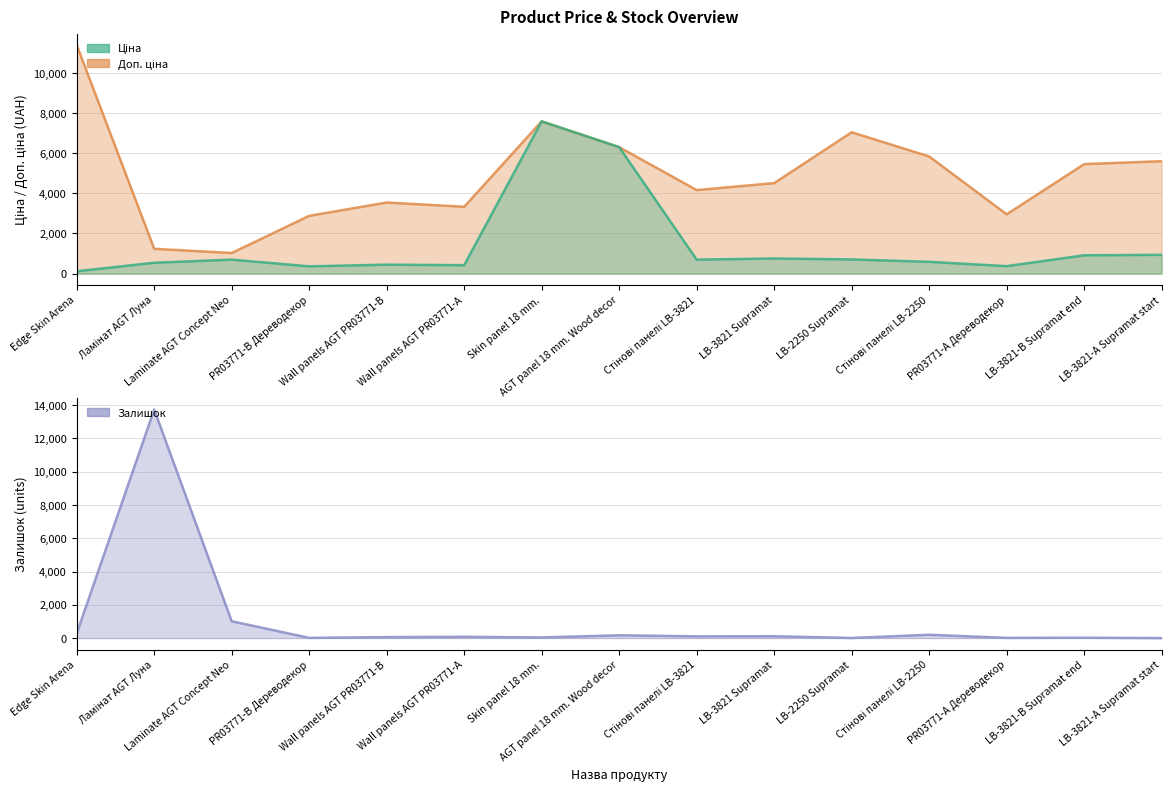

Reading left to right, list all the values displayed in this chart.

Ціна: Edge Skin Arena=114.1	Ламінат AGT Луна=539.0	Laminate AGT Concept Neo=693.7	PR03771-B Дереводекор=359.9	Wall panels AGT PR03771-B=443.1	Wall panels AGT PR03771-А=416.6	Skin panel 18 mm.=7596.5	AGT panel 18 mm. Wood decor=6308.8	Стінові панелі LB-3821=694.3	LB-3821 Supramat=752.2	LB-2250 Supramat=705.1	Стінові панелі LB-2250=584.4	PR03771-А Дереводекор=369.5	LB-3821-B Supramat end=910.4	LB-3821-А Supramat start=934.5
Доп. ціна: Edge Skin Arena=11410.0	Ламінат AGT Луна=1235.4	Laminate AGT Concept Neo=1024.6	PR03771-B Дереводекор=2878.8	Wall panels AGT PR03771-B=3545.0	Wall panels AGT PR03771-А=3332.5	Skin panel 18 mm.=7596.5	AGT panel 18 mm. Wood decor=6308.8	Стінові панелі LB-3821=4165.6	LB-3821 Supramat=4513.3	LB-2250 Supramat=7051.3	Стінові панелі LB-2250=5843.9	PR03771-А Дереводекор=2955.8	LB-3821-B Supramat end=5462.3	LB-3821-А Supramat start=5607.2
Залишок: Edge Skin Arena=275.0	Ламінат AGT Луна=13729.0	Laminate AGT Concept Neo=1013.0	PR03771-B Дереводекор=15.0	Wall panels AGT PR03771-B=61.0	Wall panels AGT PR03771-А=78.0	Skin panel 18 mm.=41.0	AGT panel 18 mm. Wood decor=170.0	Стінові панелі LB-3821=106.0	LB-3821 Supramat=113.0	LB-2250 Supramat=8.0	Стінові панелі LB-2250=202.0	PR03771-А Дереводекор=15.0	LB-3821-B Supramat end=24.0	LB-3821-А Supramat start=2.0